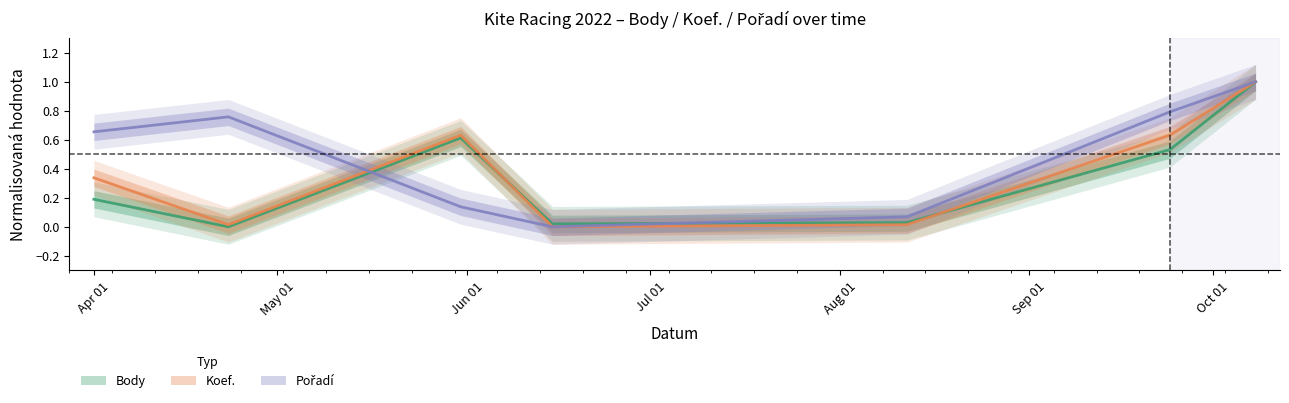

What are all the series names shown in the legend?

Body, Koef., Pořadí